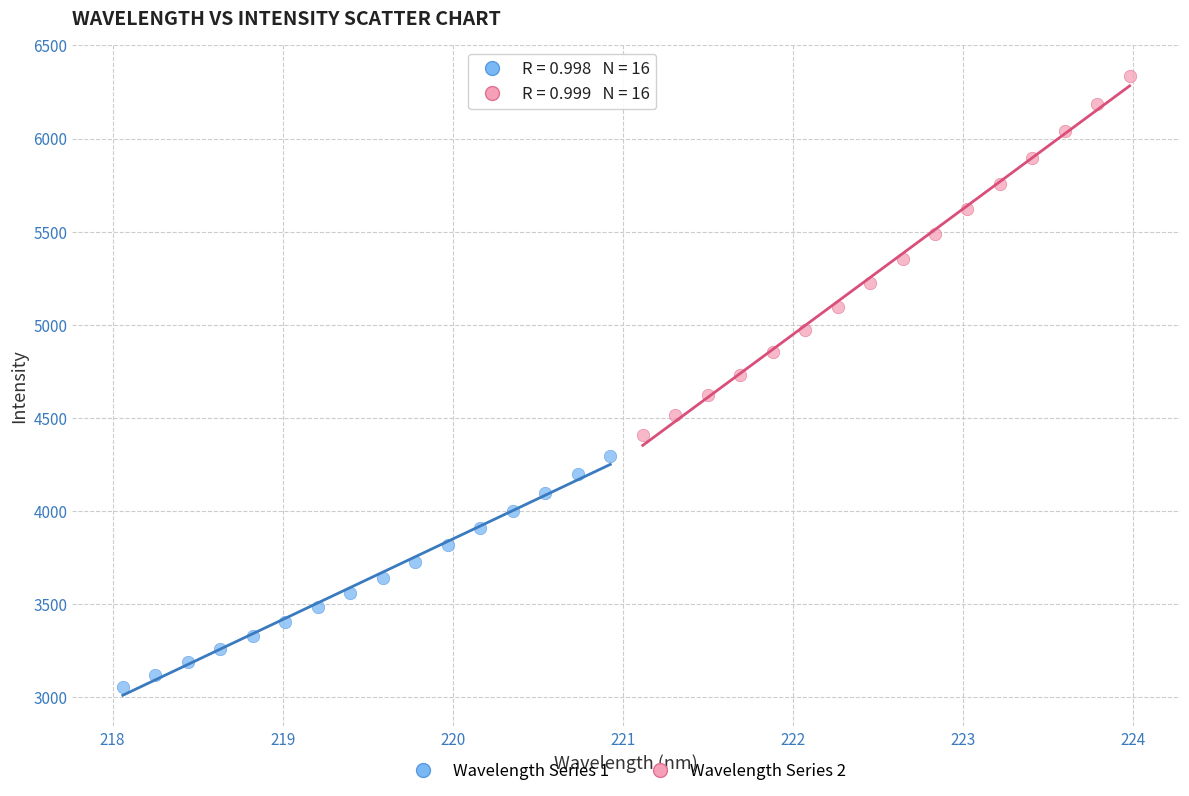

Which series has the widest spread of Y values?

Wavelength Series 2